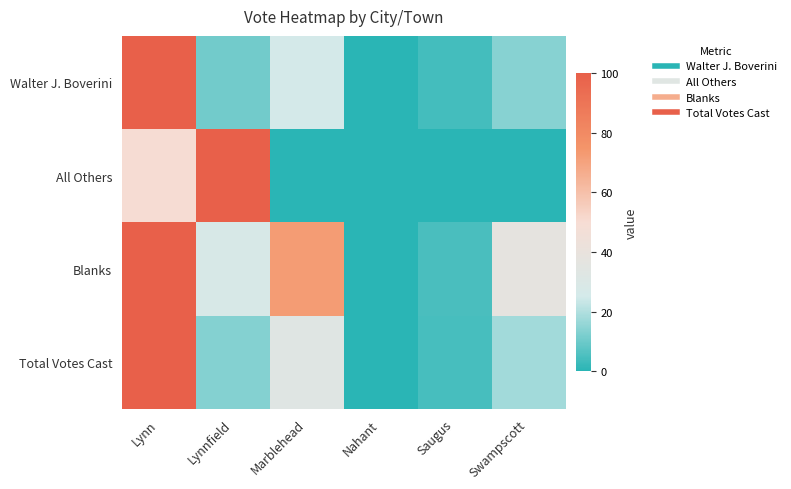

What is the difference between the highest and lowest values at Lynn?

50.0